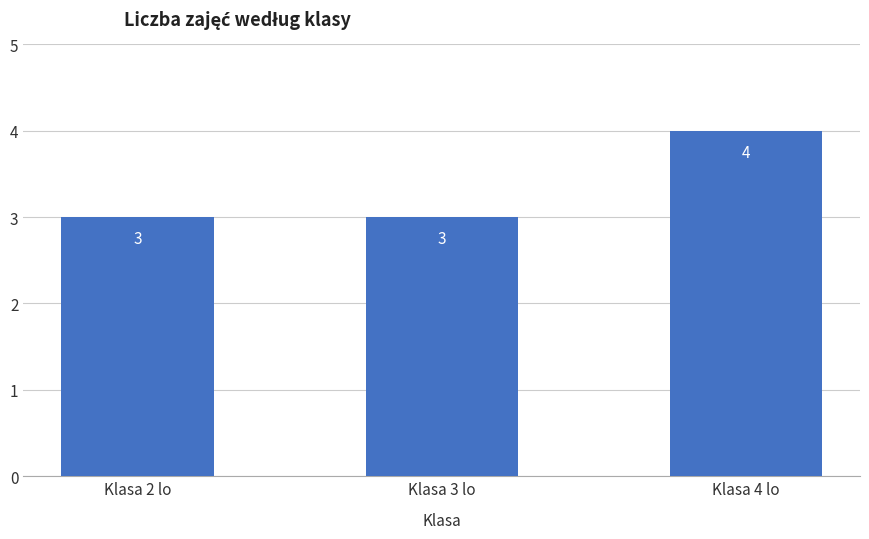

The chart shows a value of 2 at Klasa 2 lo. True or false?

False